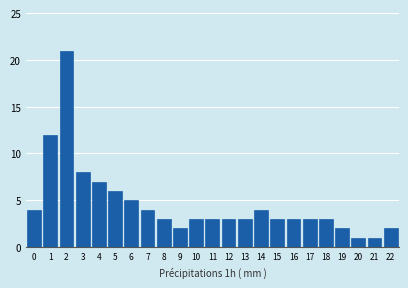

Reading left to right, list all the values displayed in this chart.

4	12	21	8	7	6	5	4	3	2	3	3	3	3	4	3	3	3	3	2	1	1	2